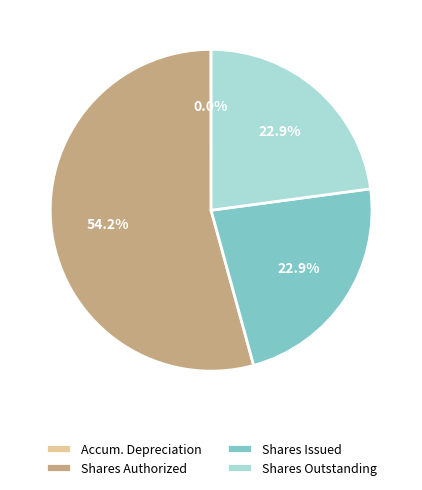

Which category has the biggest portion of the pie?

Shares Authorized